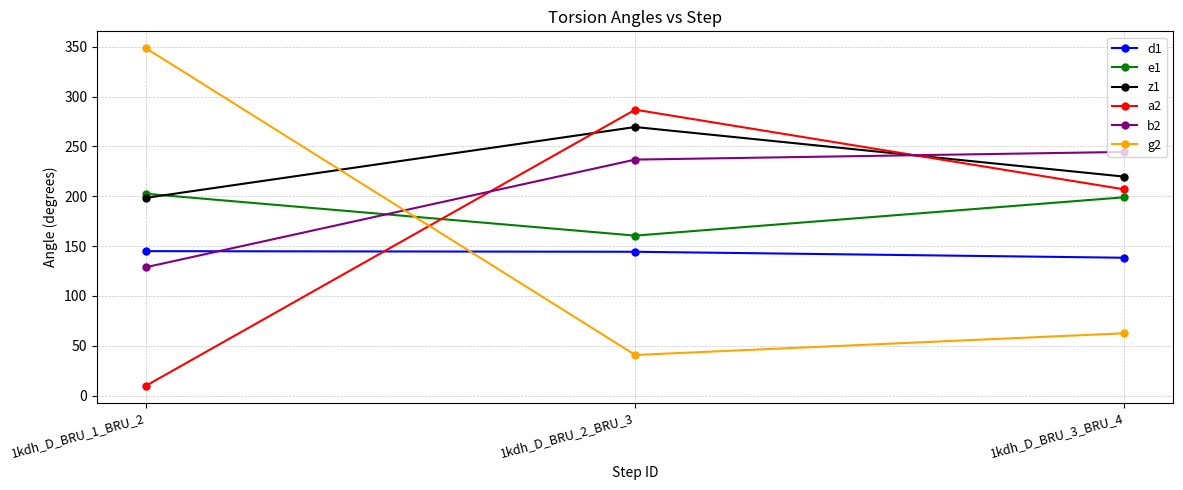

What is the label of the 1st point from the right?

1kdh_D_BRU_3_BRU_4